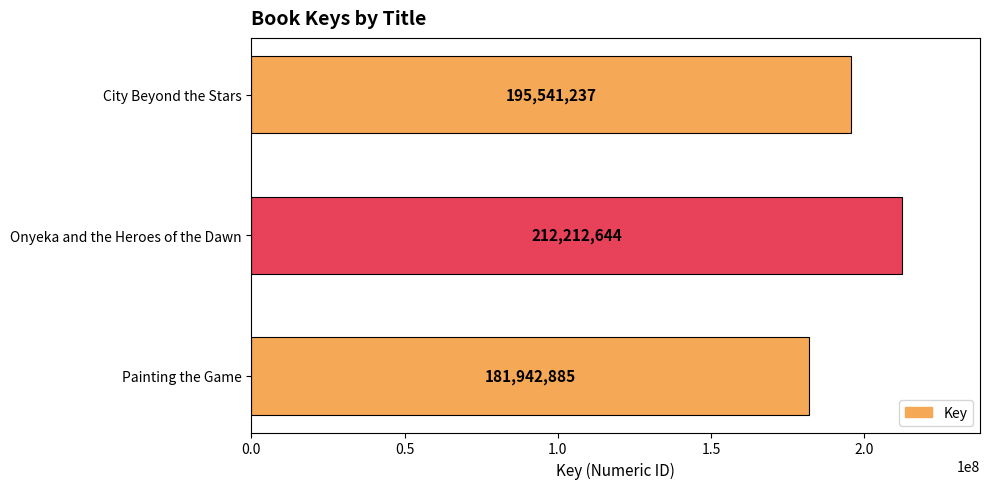

List the labels in order of value, largest first.

Onyeka and the Heroes of the Dawn, City Beyond the Stars, Painting the Game